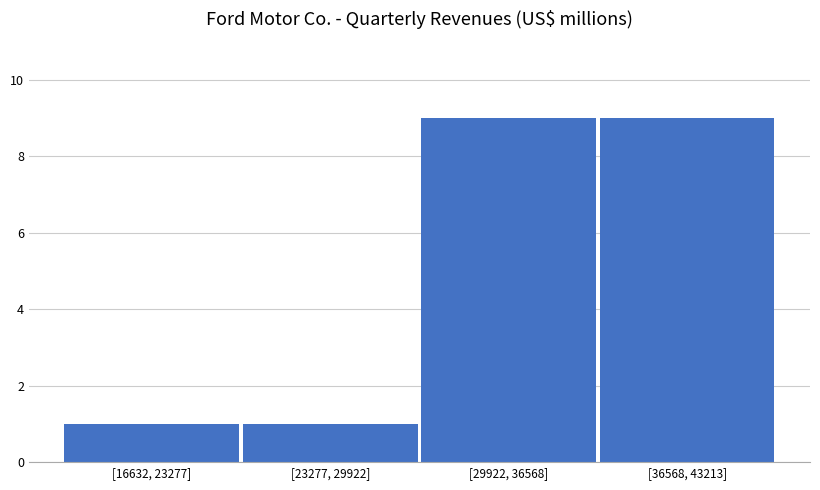

Reading left to right, transcribe all the data shown in this chart.

1	1	9	9